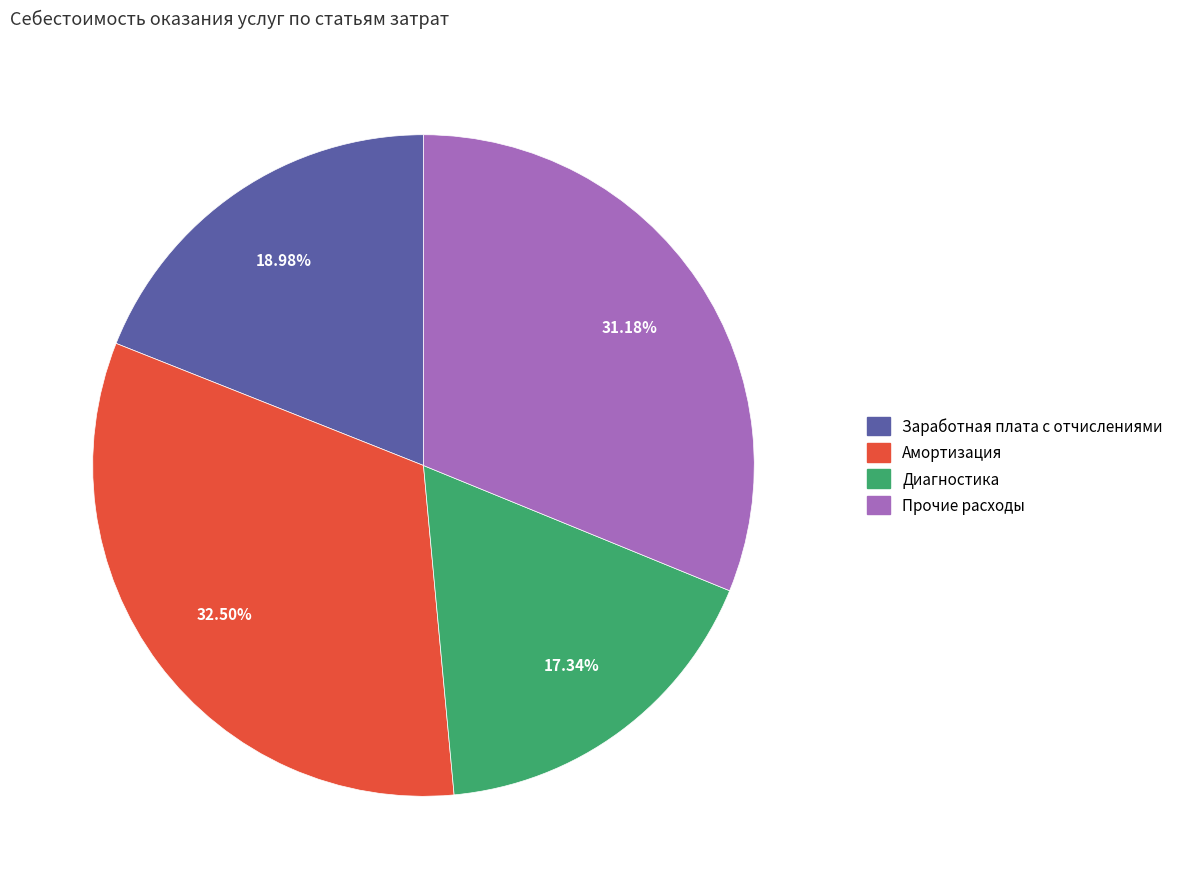

How many slices are in this pie chart?

4